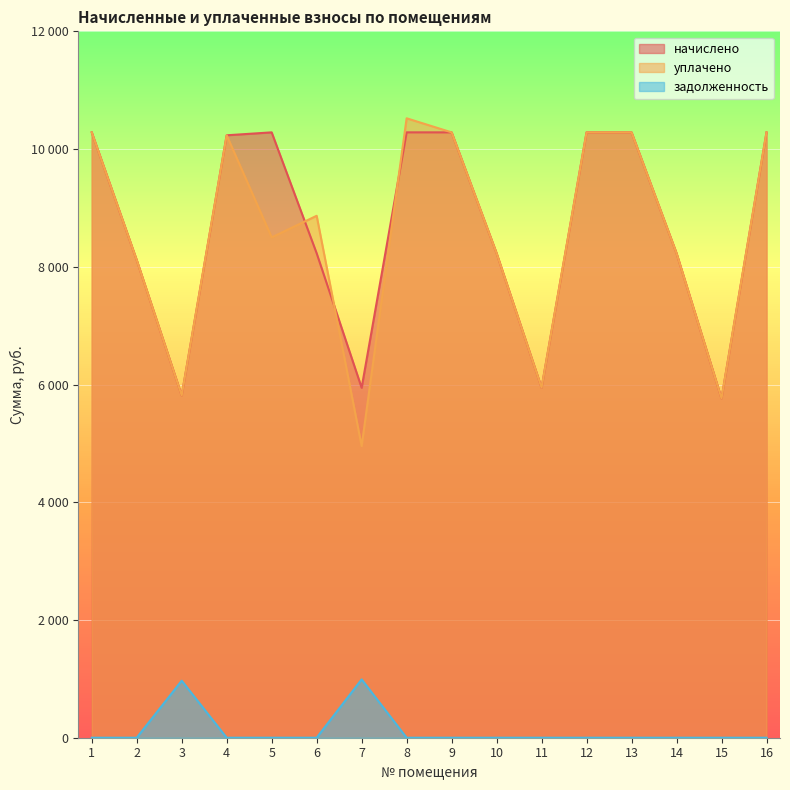

Does the chart display data point markers on the line(s)?

No